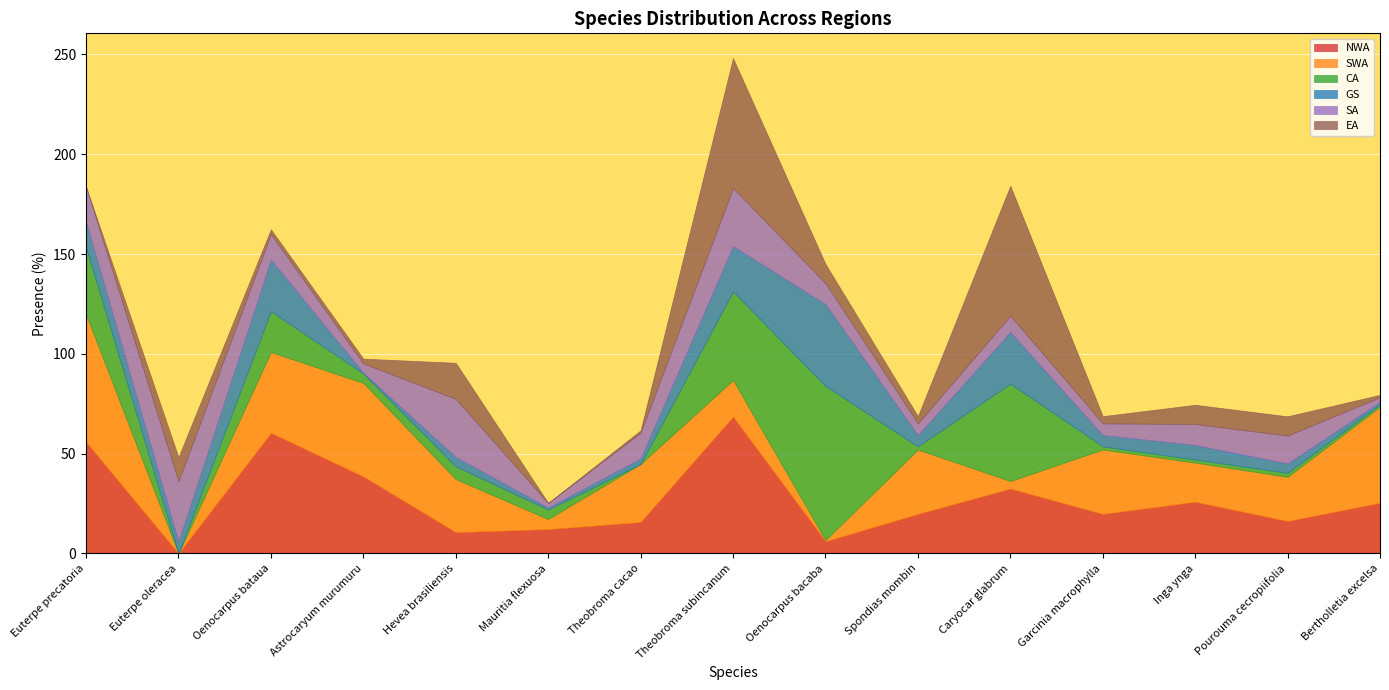

What are all the series names shown in the legend?

NWA, SWA, CA, GS, SA, EA